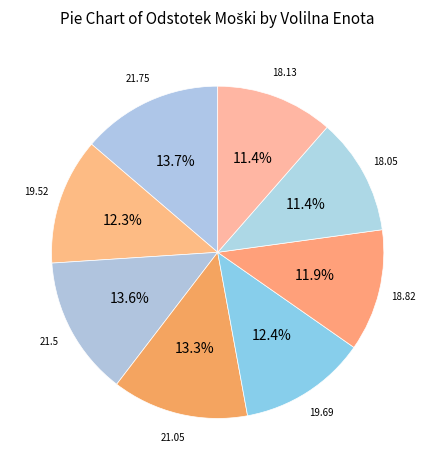

Count the number of slices in the pie.

8